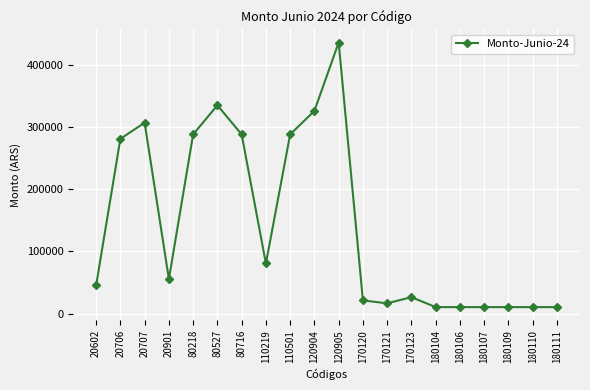

The chart shows a value of 258659.7 at 120905. True or false?

False